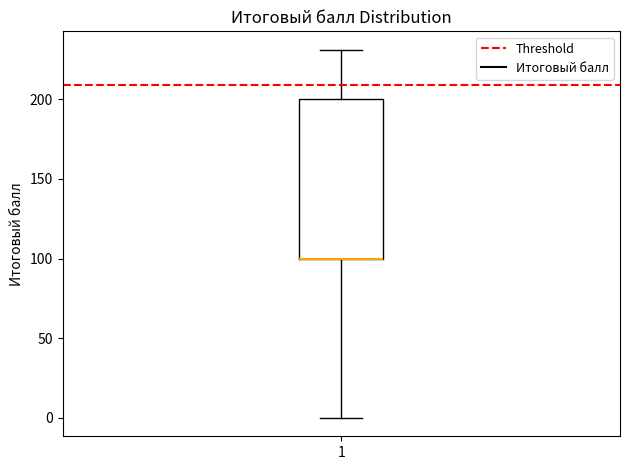

Transcribe this box plot: give where the median line is, the range the box spans, and where the two whiskers end, as read against the y-axis. The values are not printed on the chart, so give them approximately, as read against the axis.

median 100 (drawn on the box's lower edge), box 100 to 200, whiskers 0 to 230